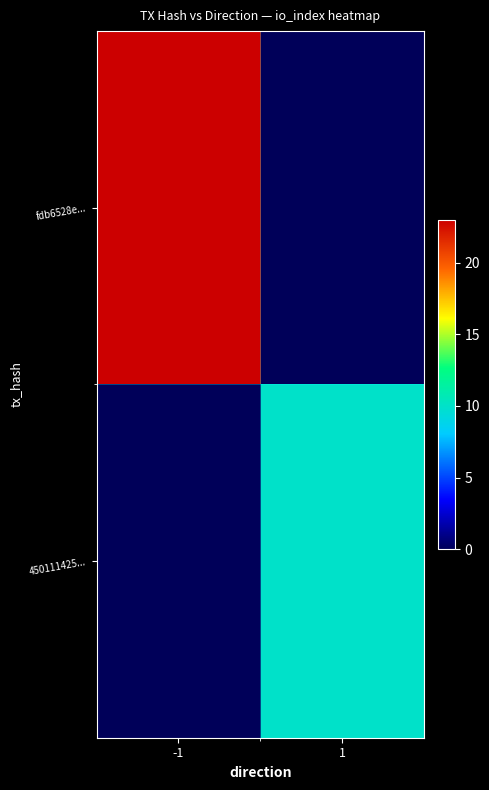

List the series in order of their overall mean, highest first.

fdb6528e..., 450111425...